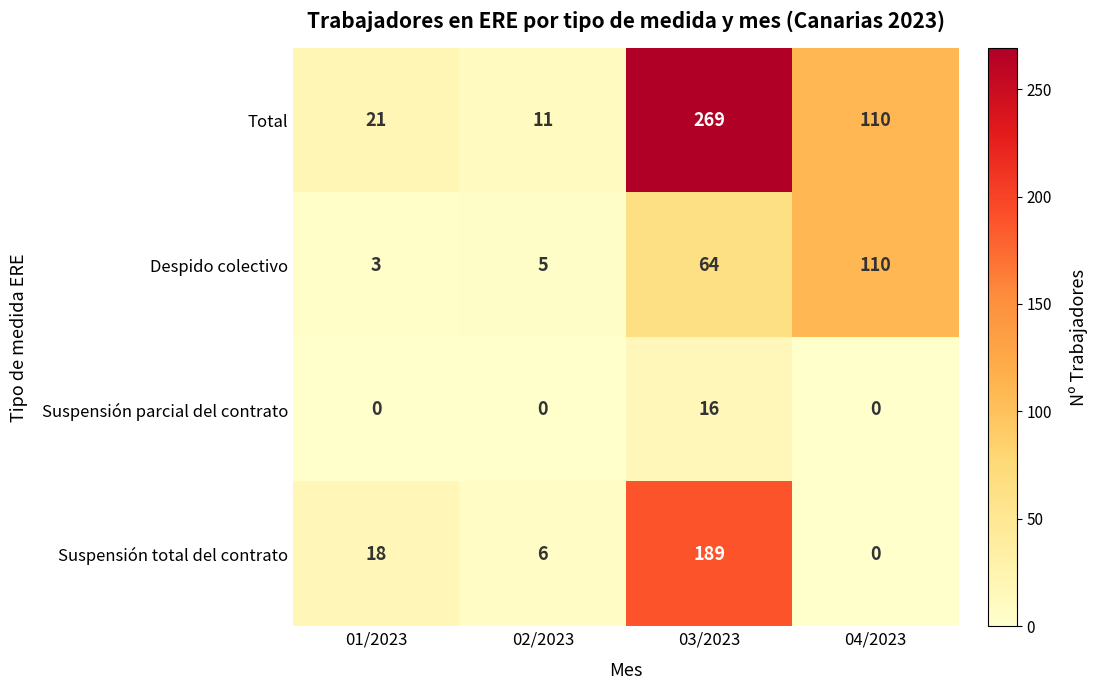

Which category has the highest value across all series?

03/2023